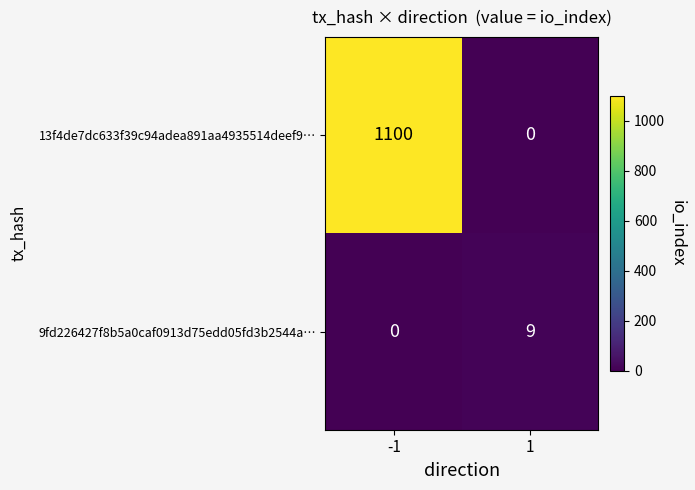

Count the number of data series in this chart.

2